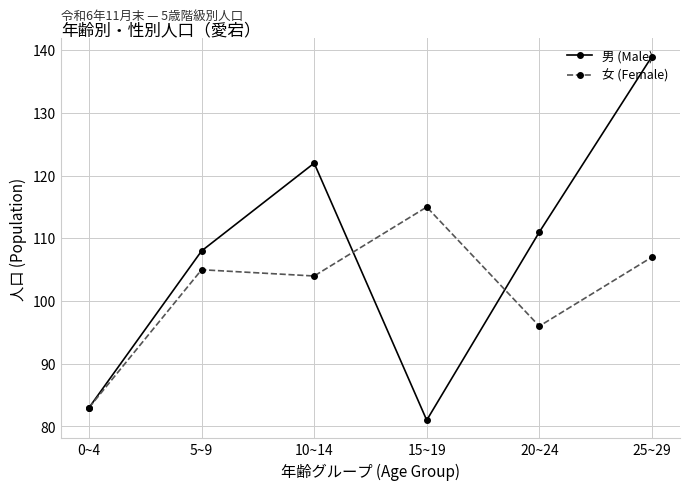

Where is 女 (Female) nearest to the value 99?

20~24